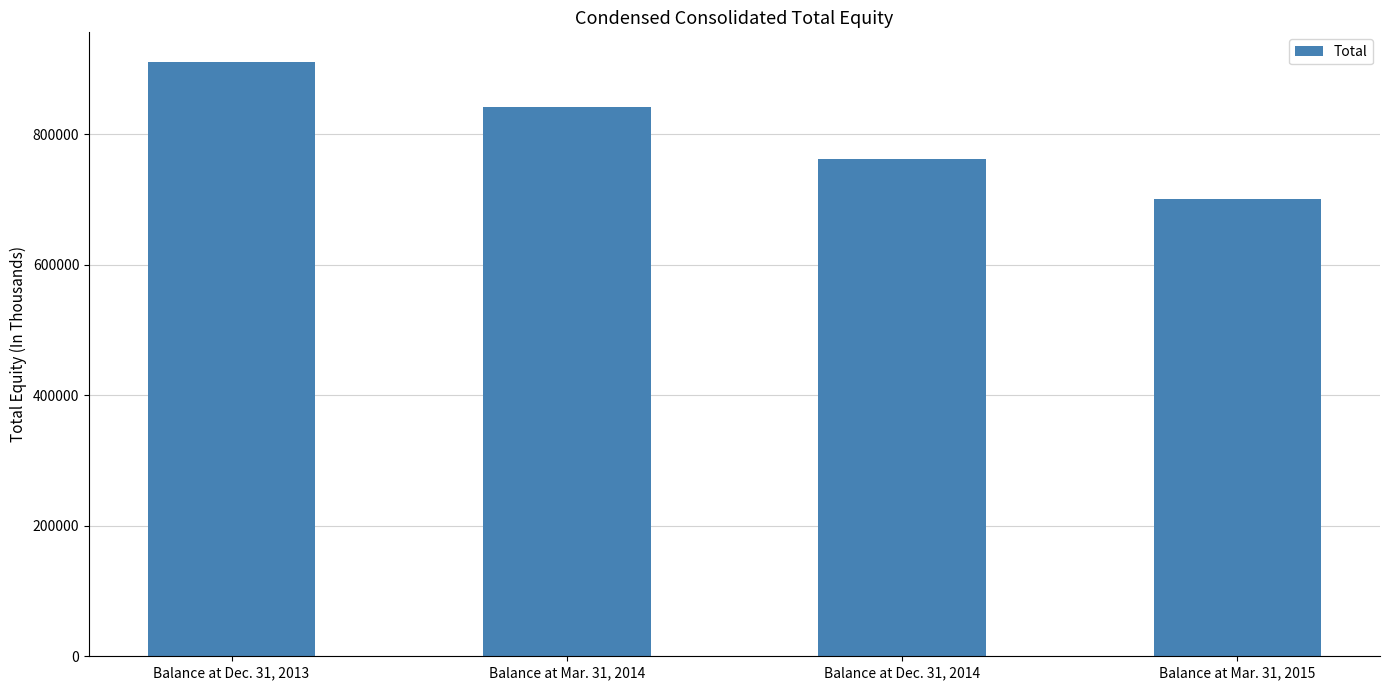

What is the label of the 1st bar from the right?

Balance at Mar. 31, 2015